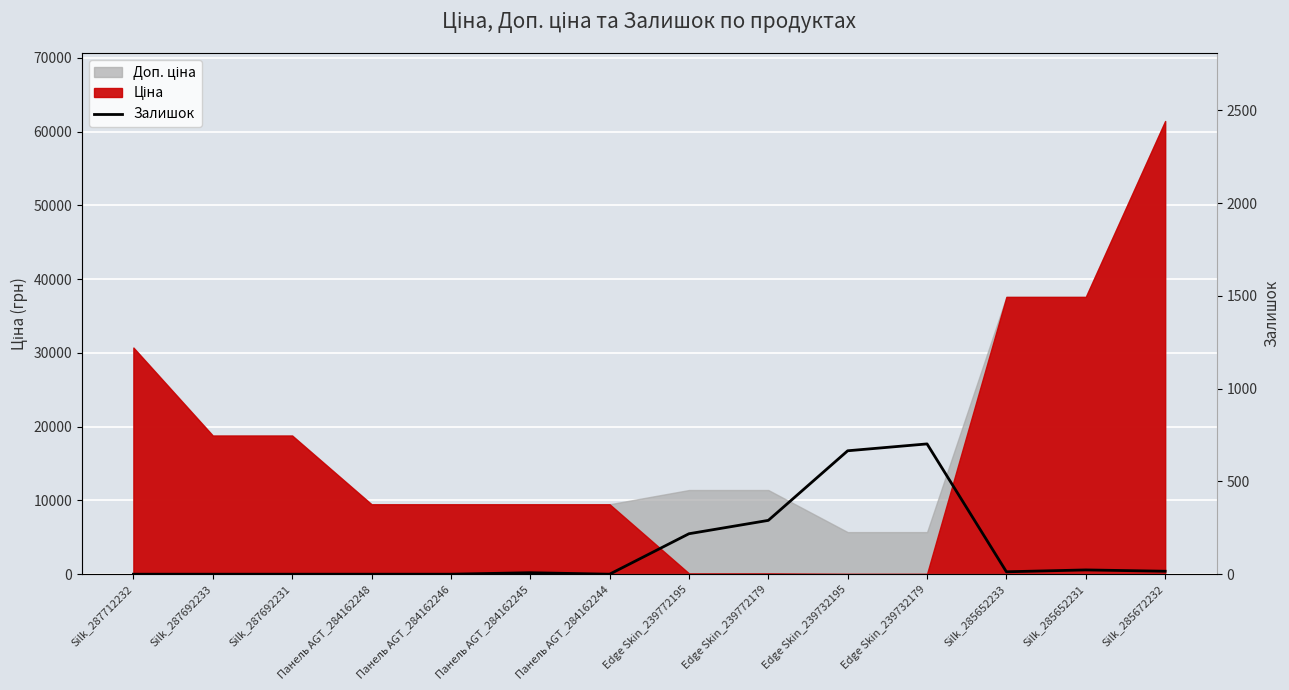

At which category does the chart reach its peak across all series?

Edge Skin_239732179